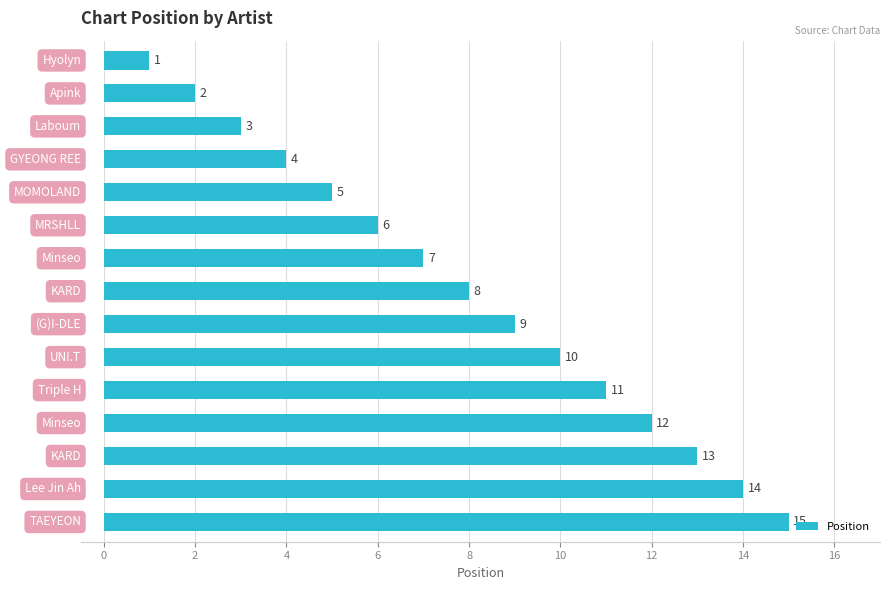

What is the value of the 10th bar from the top?

10